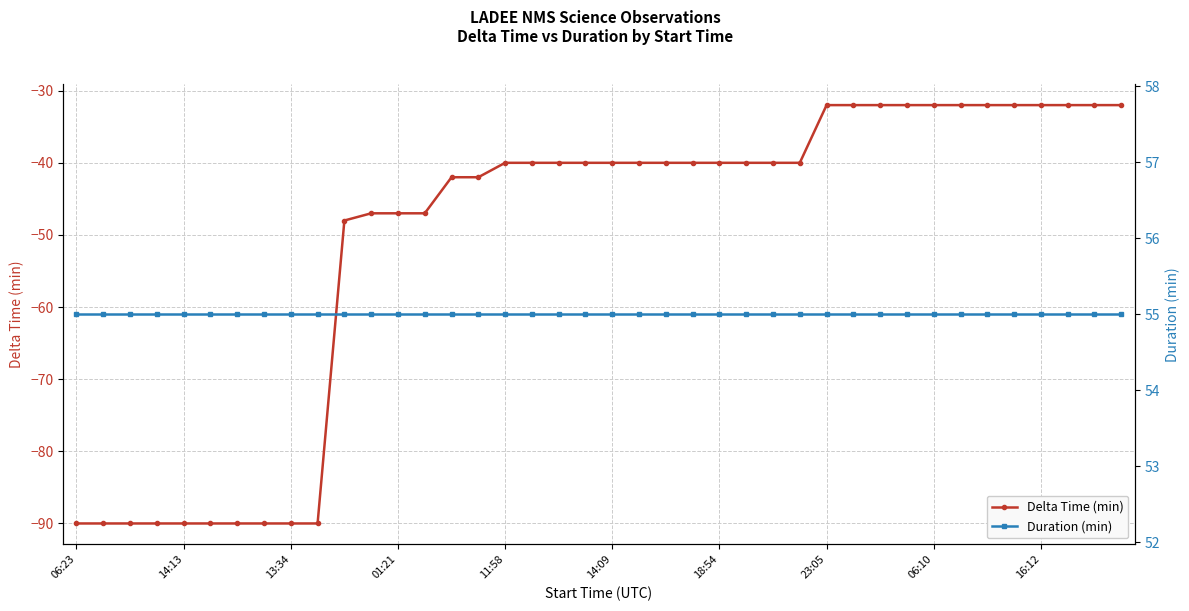

What is the value of the Duration (min) point at the 8th from the left?

55